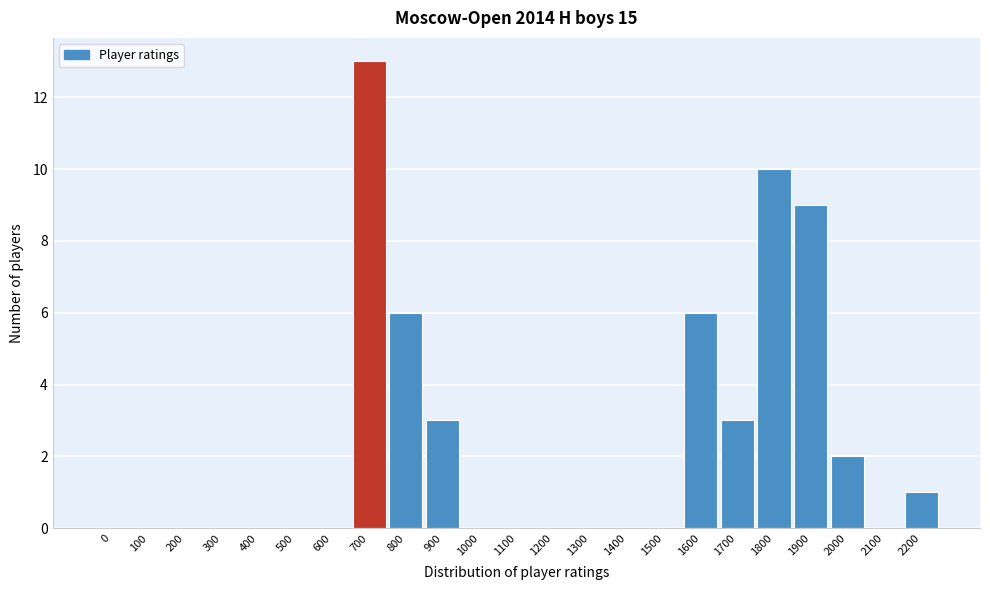

Reading left to right, what are all the values shown in this chart?

0=0	100=0	200=0	300=0	400=0	500=0	600=0	700=13	800=6	900=3	1000=0	1100=0	1200=0	1300=0	1400=0	1500=0	1600=6	1700=3	1800=10	1900=9	2000=2	2100=0	2200=1